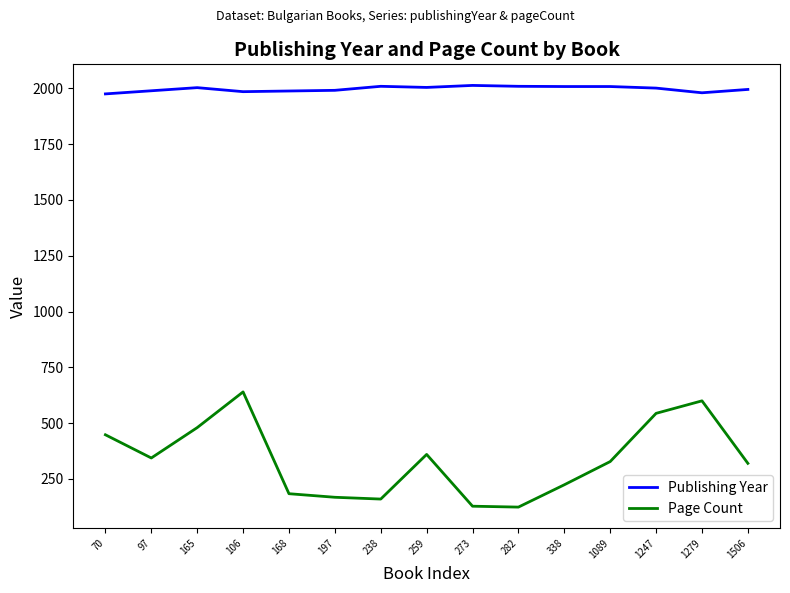

The value of Page Count at 338 is 344. True or false?

False